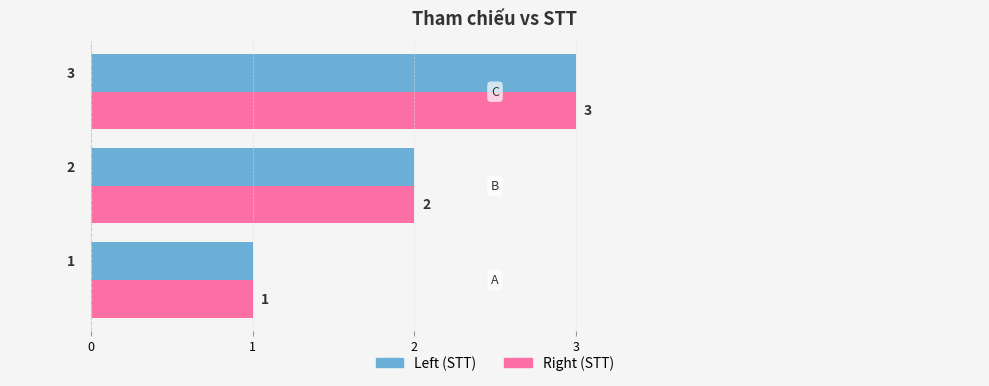

How many Left (STT) values are between 1 and 3?

3